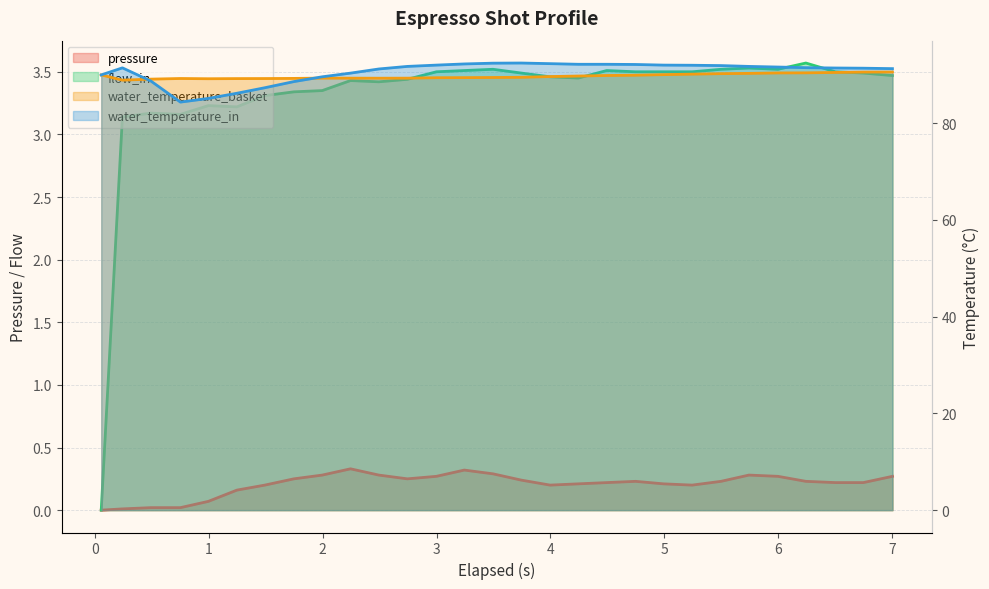

Rank the series by their maximum value, from highest to lowest.

water_temperature_in, water_temperature_basket, flow_in, pressure